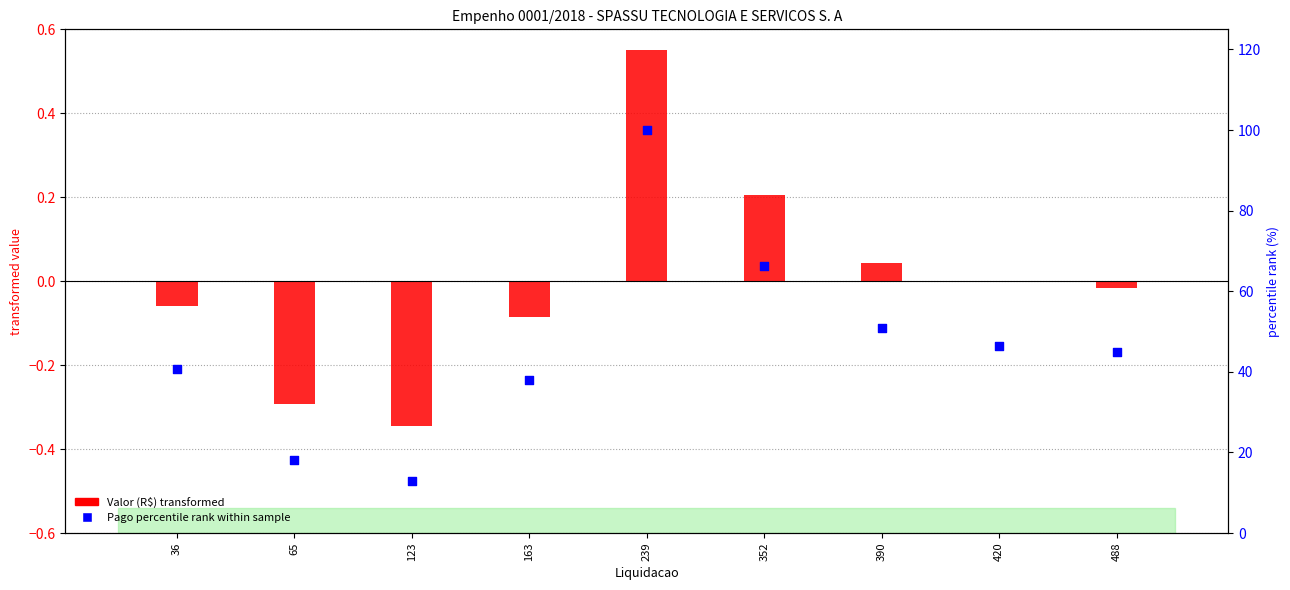

Which series reaches the maximum Y coordinate?

Pago percentile rank within sample